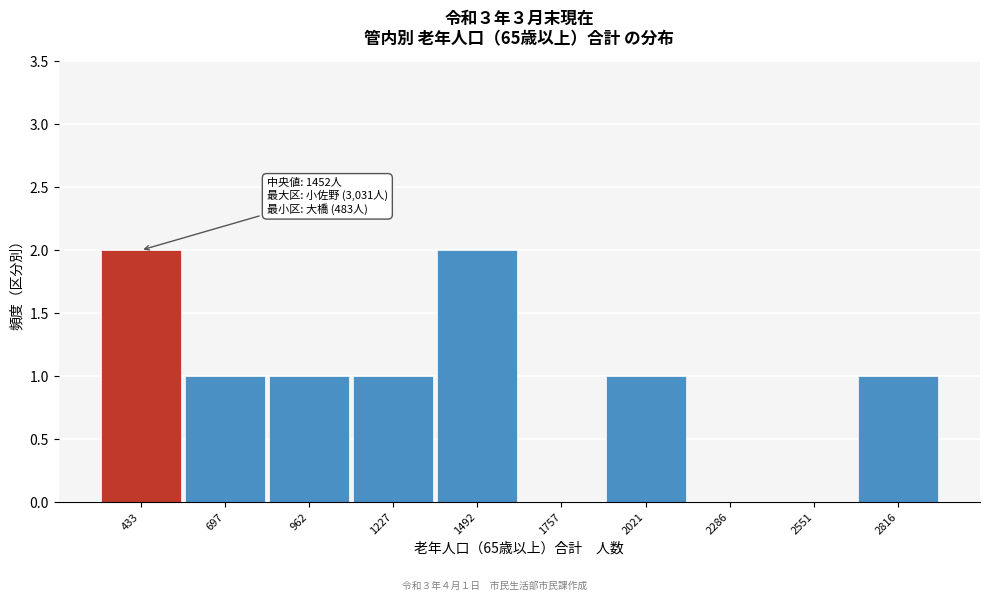

Reading left to right, what are all the values shown in this chart?

433=2	697=1	962=1	1227=1	1492=2	1757=0	2021=1	2286=0	2551=0	2816=1